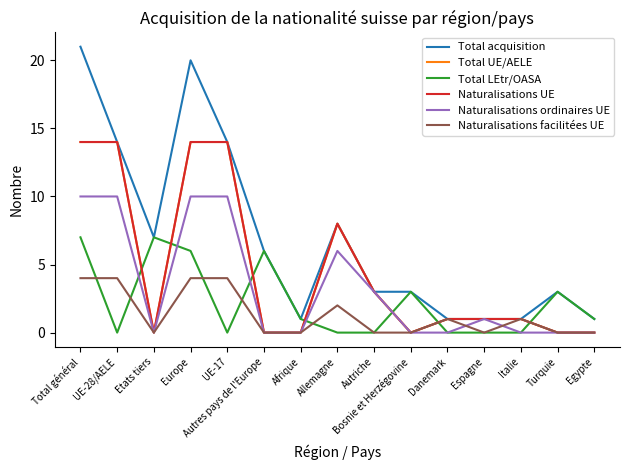

What is the label of the 1st point from the right?

Egypte